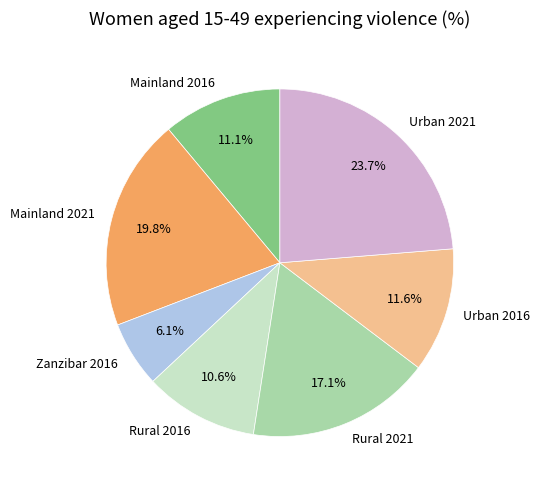

Is it true that Mainland 2016 is 11% of the pie?

True